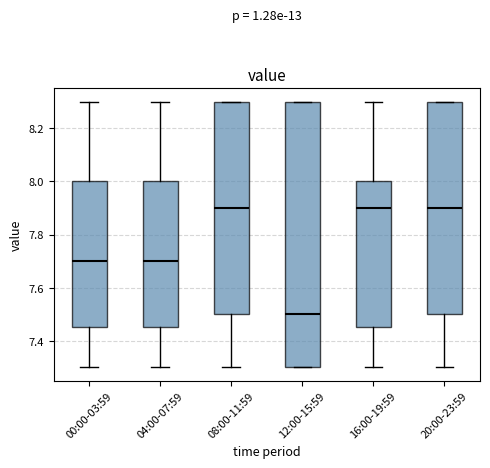

Reading left to right, transcribe this box plot: for each box, give where its median line is, the range the box spans, and where its two whiskers end, as read against the y-axis. The values are not printed on the chart, so give them approximately, as read against the axis.

00:00-03:59: median 7.70, box 7.46 to 8.00, whiskers 7.30 to 8.30
04:00-07:59: median 7.70, box 7.46 to 8.00, whiskers 7.30 to 8.30
08:00-11:59: median 7.90, box 7.50 to 8.30, whiskers 7.30 to 8.30
12:00-15:59: median 7.50, box 7.30 to 8.30, whiskers 7.30 to 8.30
16:00-19:59: median 7.90, box 7.46 to 8.00, whiskers 7.30 to 8.30
20:00-23:59: median 7.90, box 7.50 to 8.30, whiskers 7.30 to 8.30